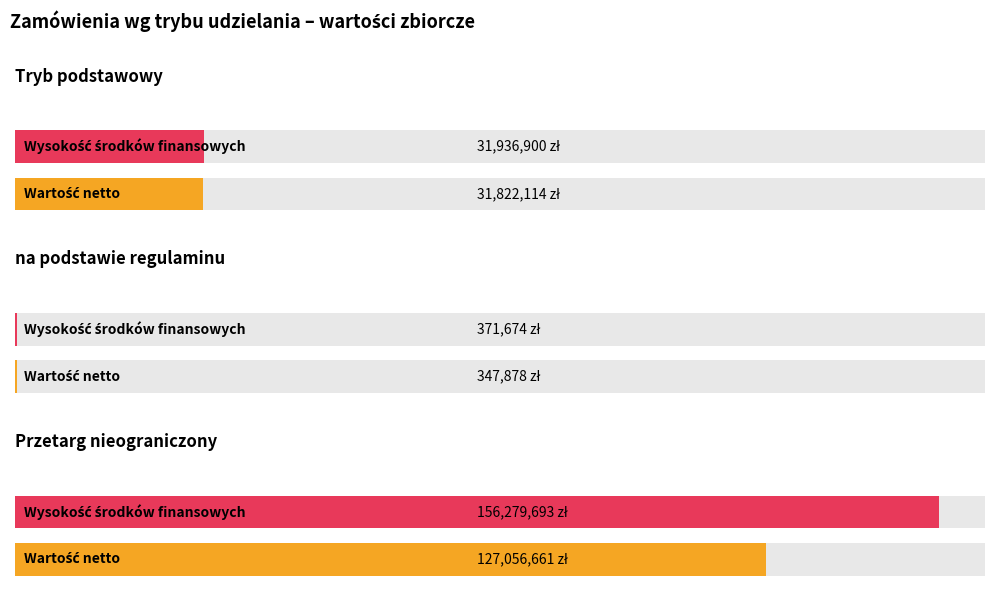

At how many categories does at least one series exceed 36298416?

2